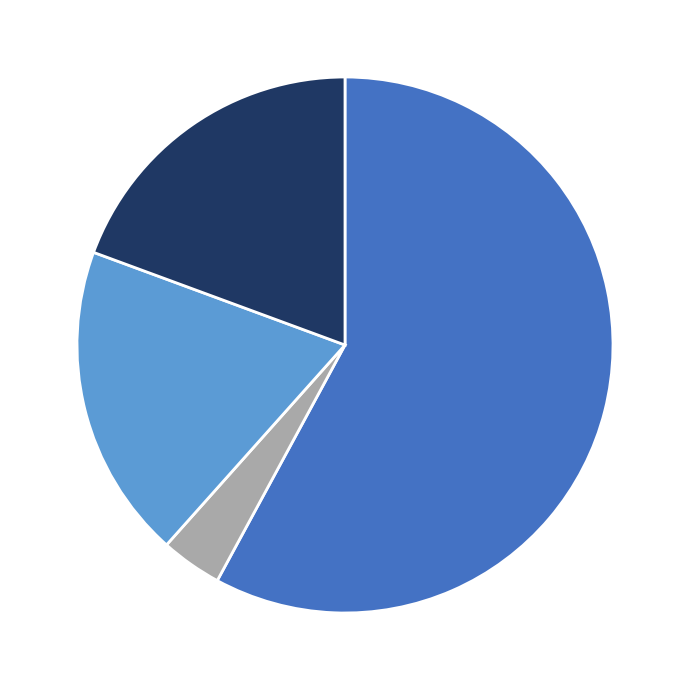

Is there a majority slice in this chart?

Yes